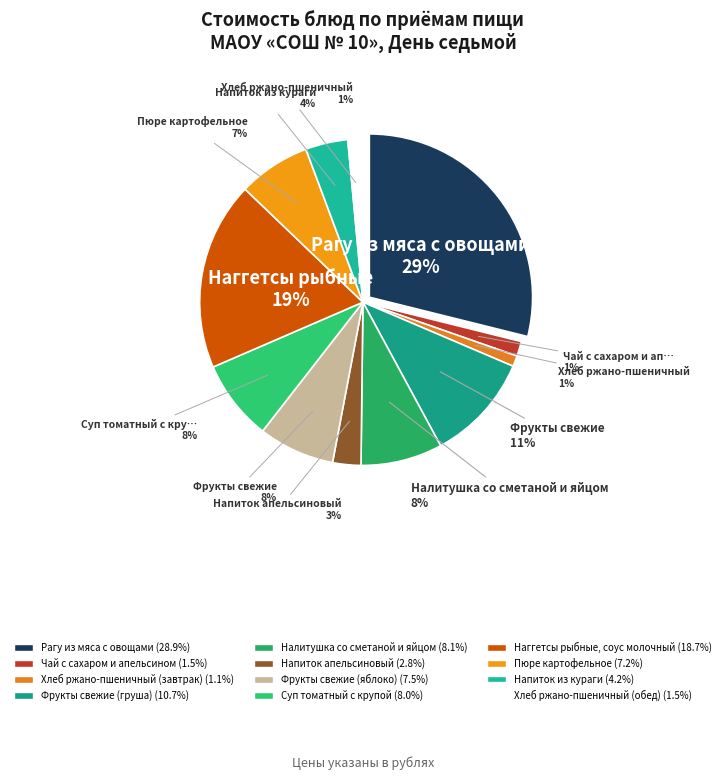

What percentage is the Наггетсы рыбные, соус молочный slice, to the nearest percent?

19%